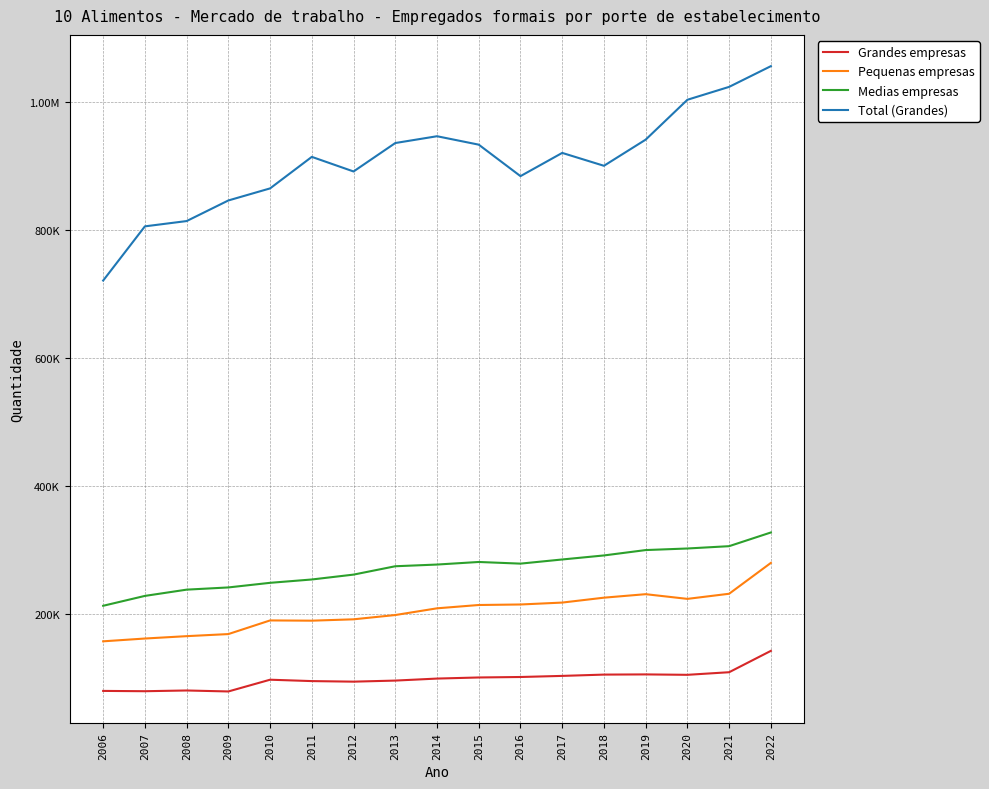

What is the average value of the Grandes empresas series?

98168